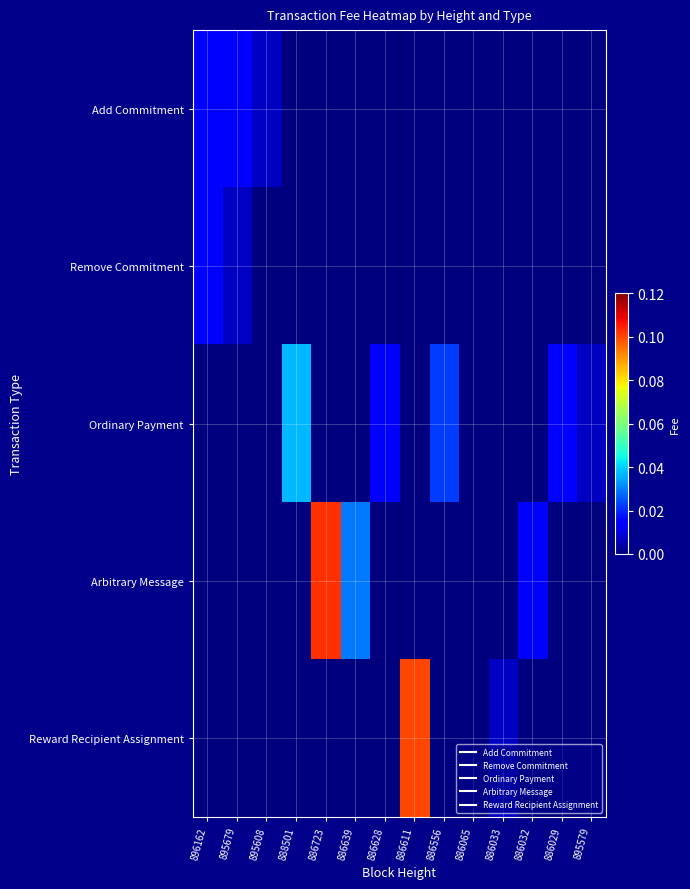

At how many categories does at least one series exceed 0?

13